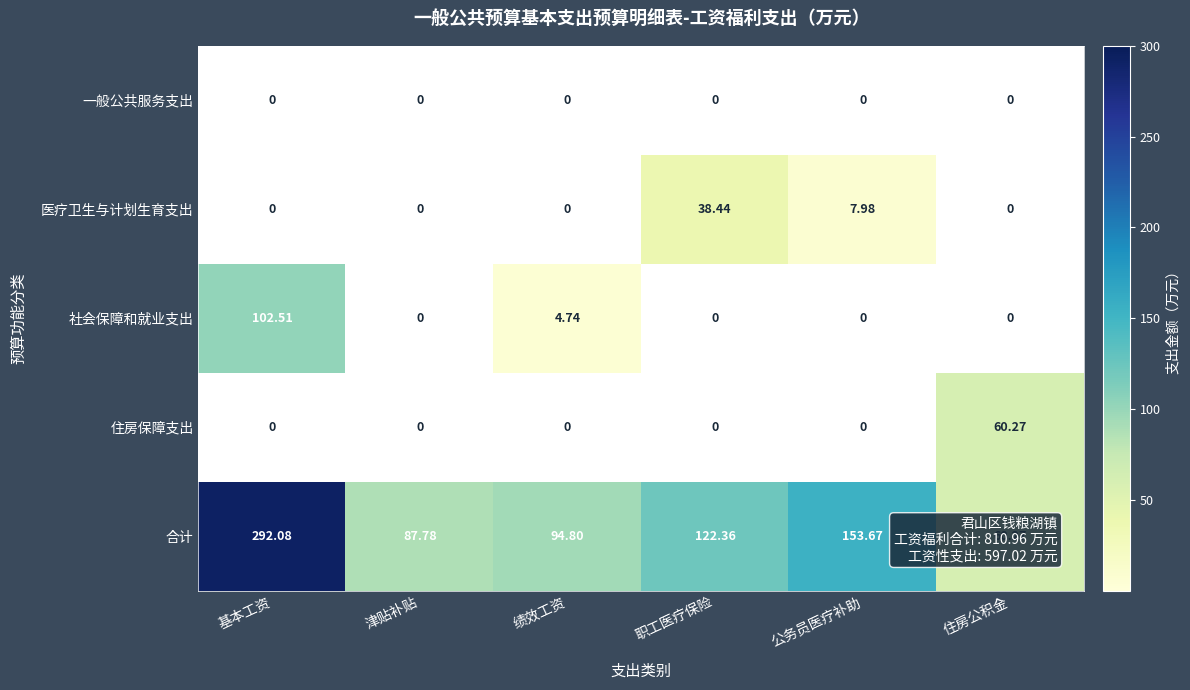

At which label does 住房保障支出 reach its peak?

住房公积金